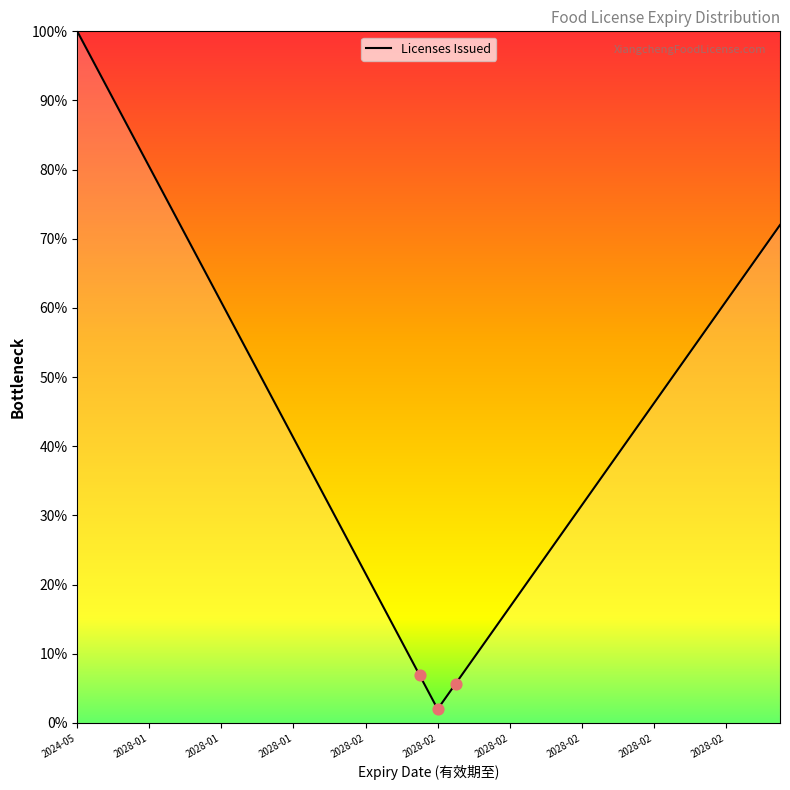

Is this an area chart (filled region under the line)?

Yes